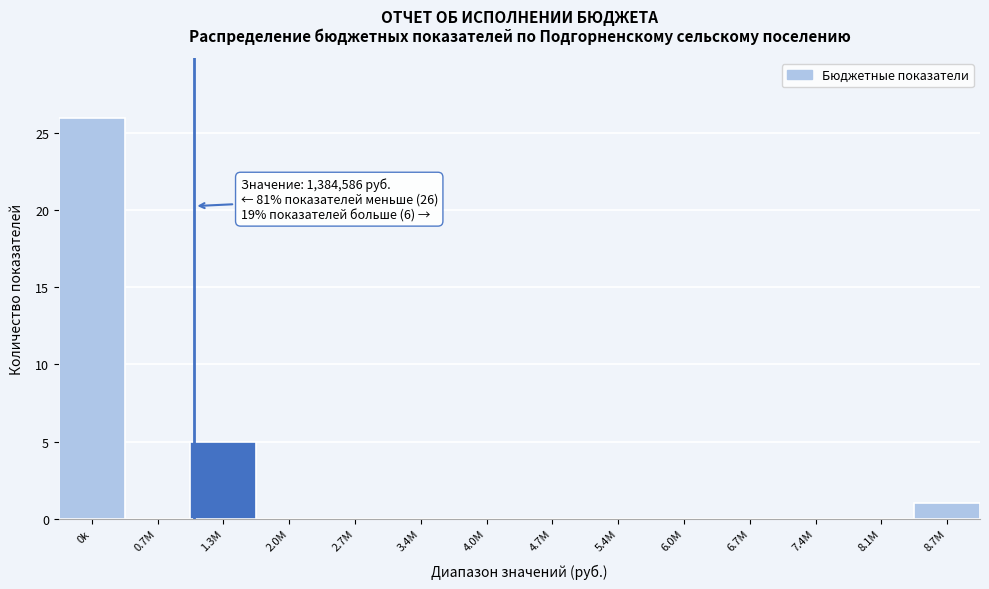

Reading left to right, list all the values displayed in this chart.

0k=26	0.7M=0	1.3M=5	2.0M=0	2.7M=0	3.4M=0	4.0M=0	4.7M=0	5.4M=0	6.0M=0	6.7M=0	7.4M=0	8.1M=0	8.7M=1